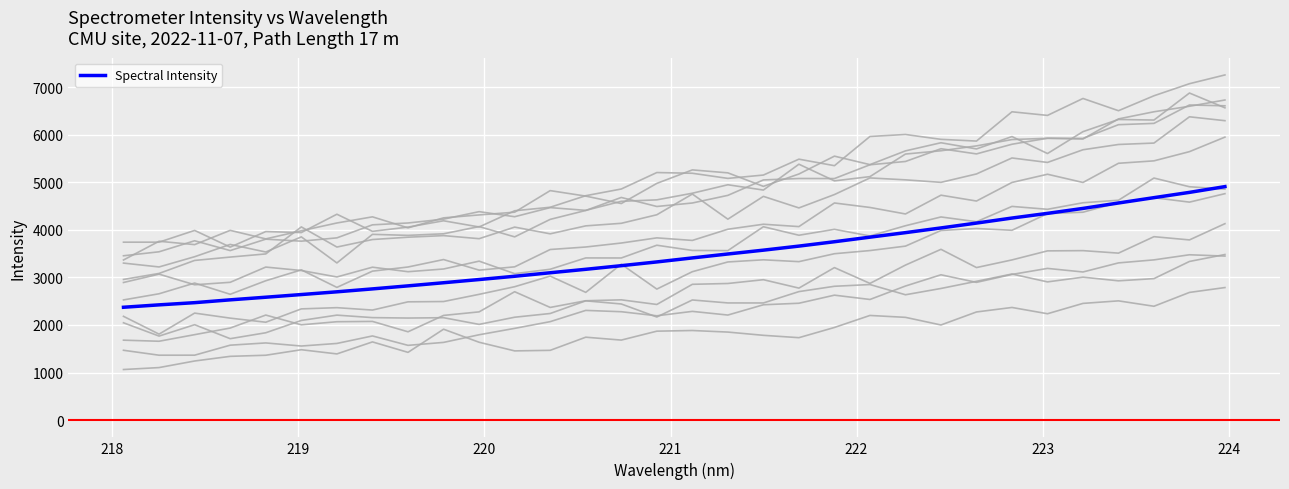

What is the minimum value for Spectral Intensity?

2372.6